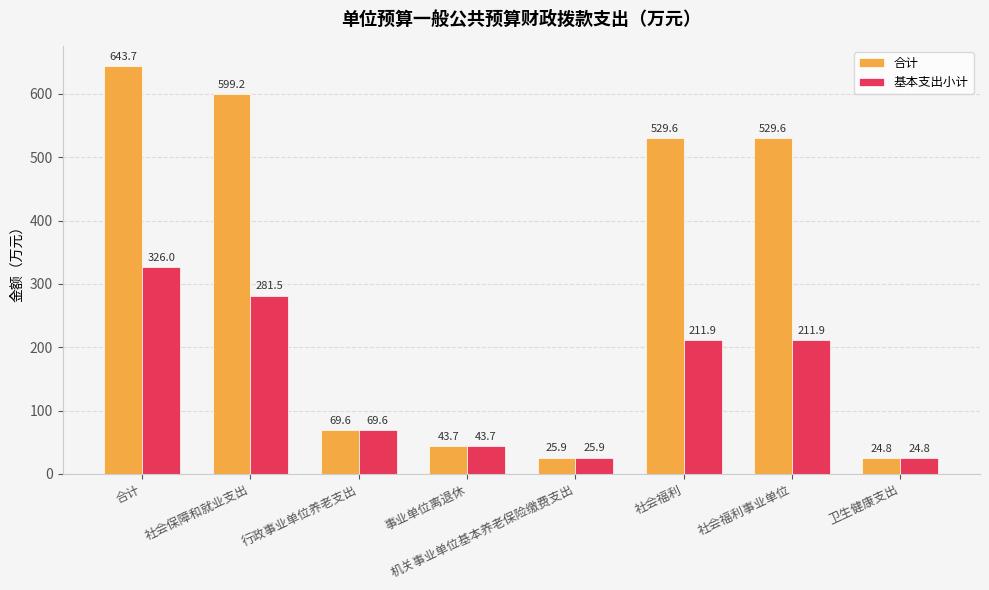

What are all the series names shown in the legend?

合计, 基本支出小计